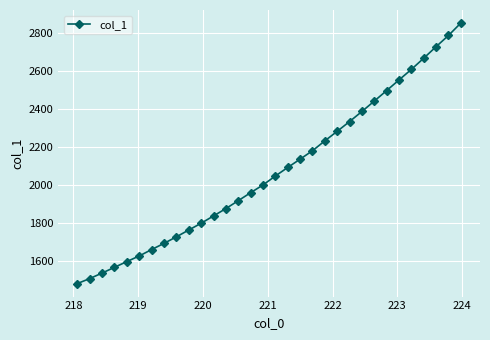

What is the average value?

2073.4